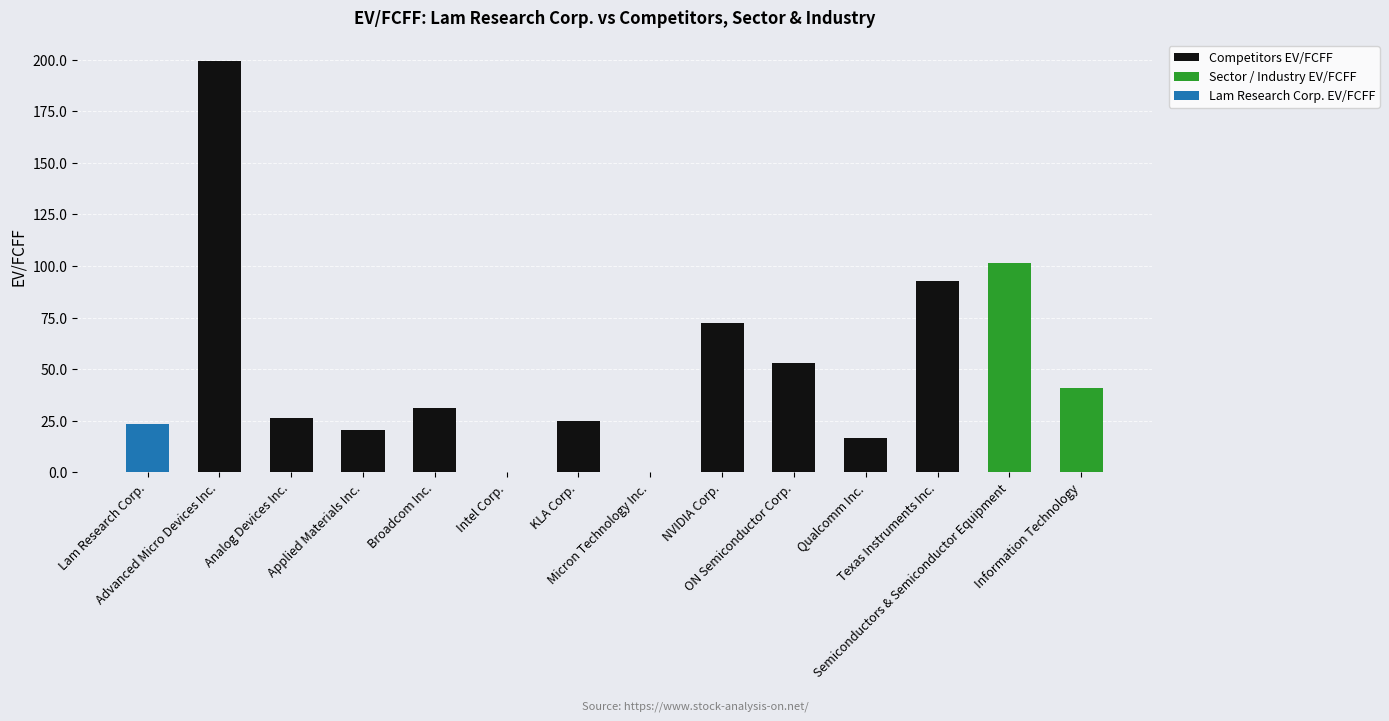

True or false: the data shows 25.0 at KLA Corp..

True